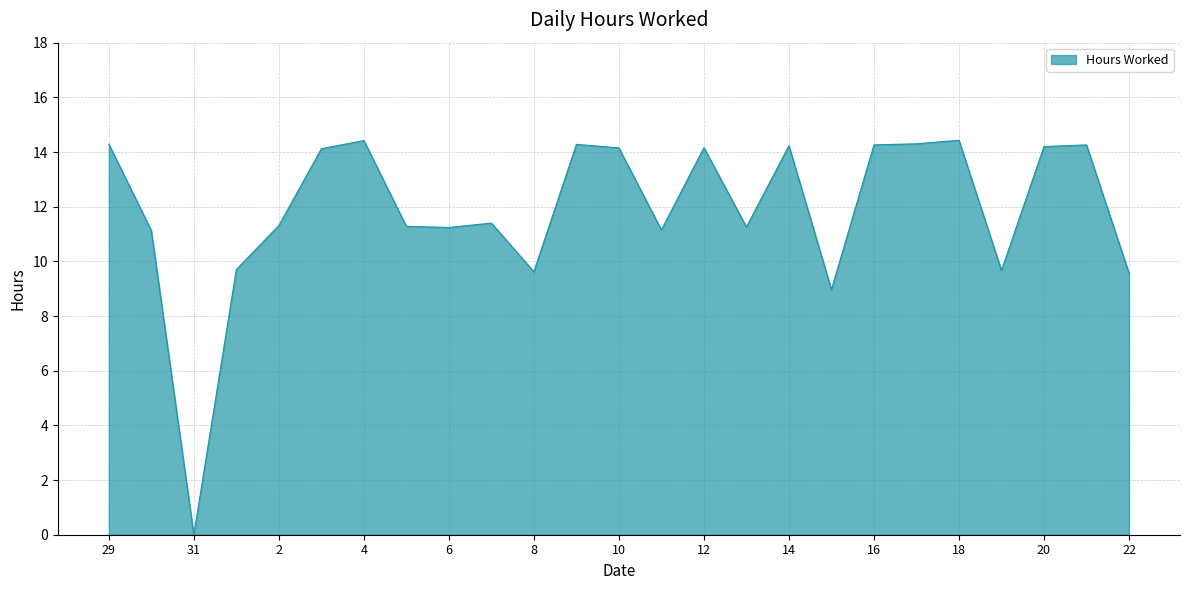

How many distinct data groups are displayed?

1